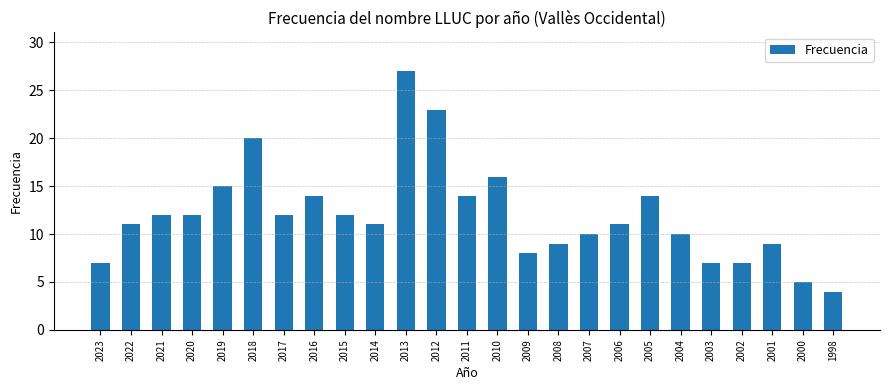

Is it true that the value at 2014 is 11?

True